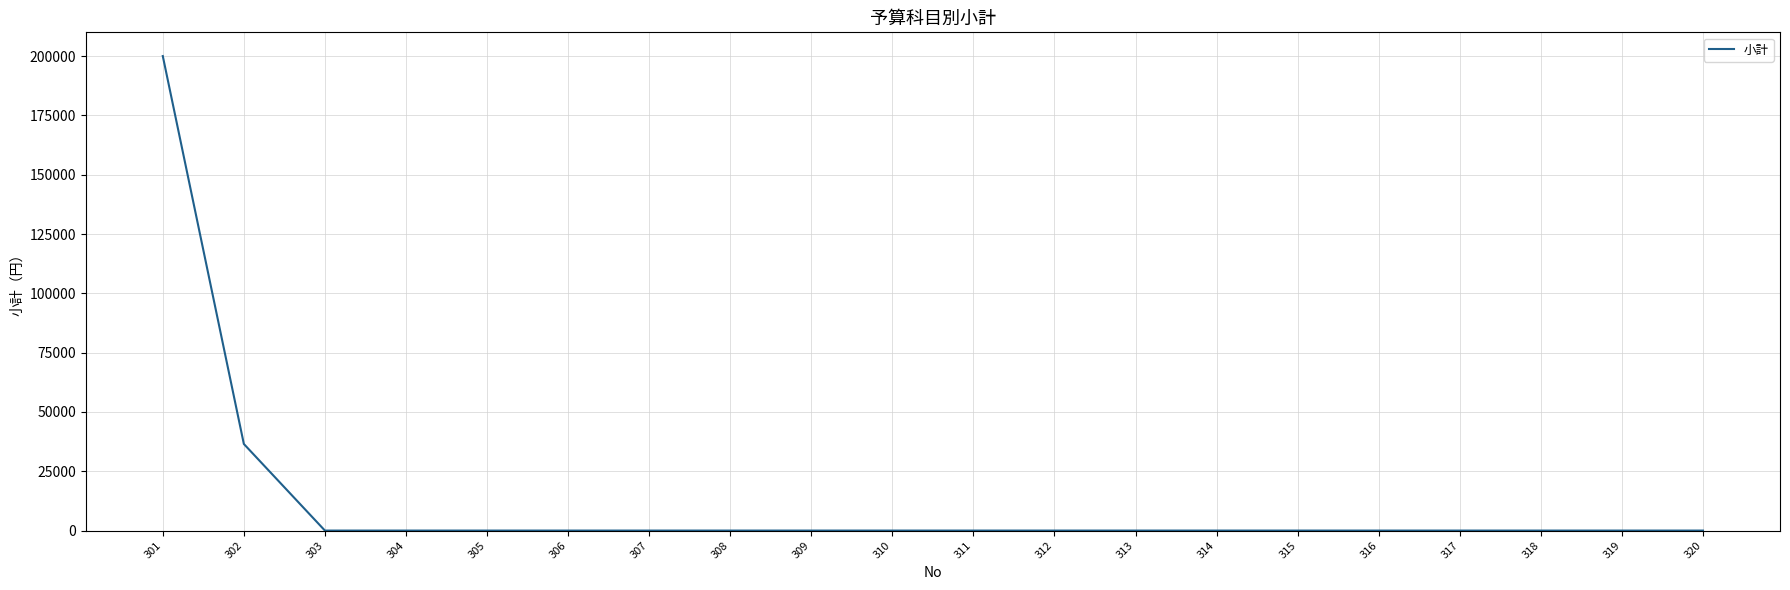

Reading right to left, extract all data points from this chart.

0	0	0	0	0	0	0	0	0	0	0	0	0	0	0	0	0	0	36500	200000